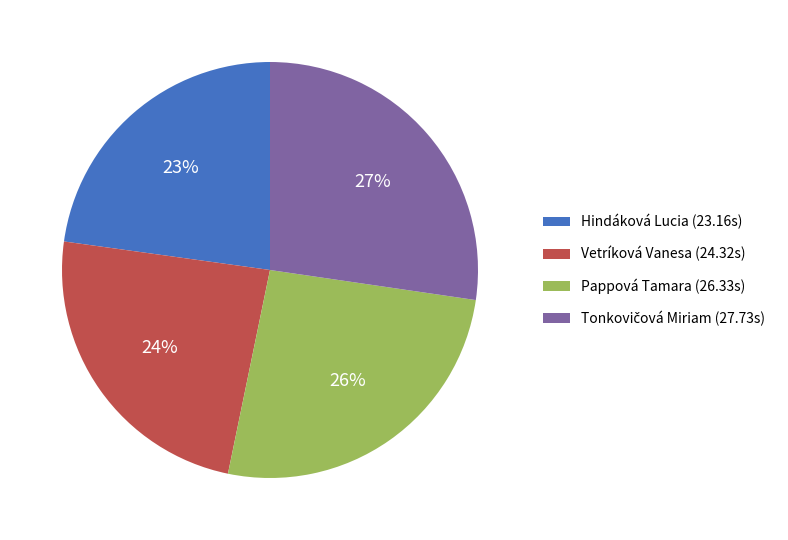

Is there a majority slice in this chart?

No